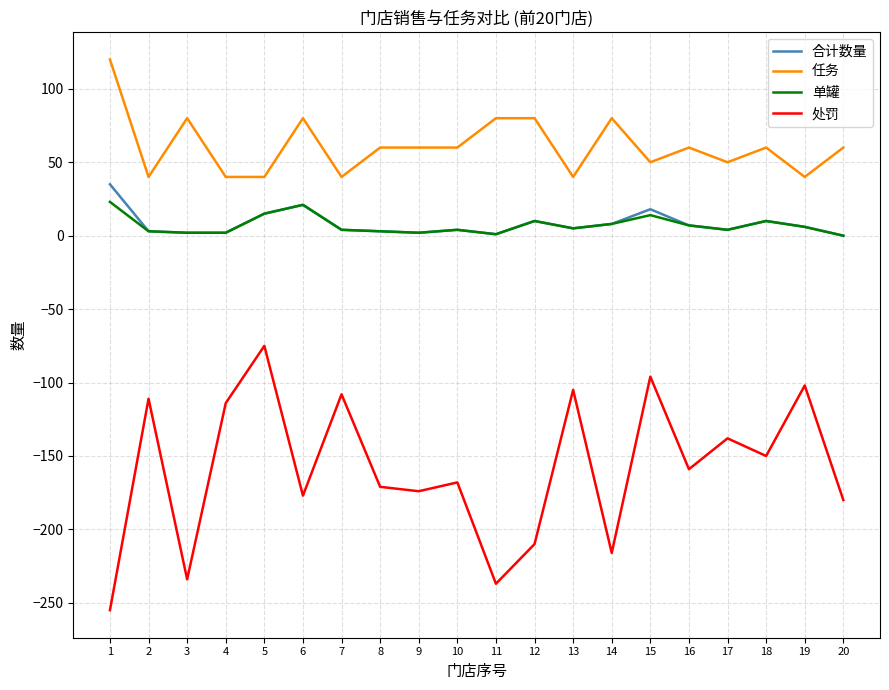

True or false: 单罐 and 处罚 cross at least once.

False